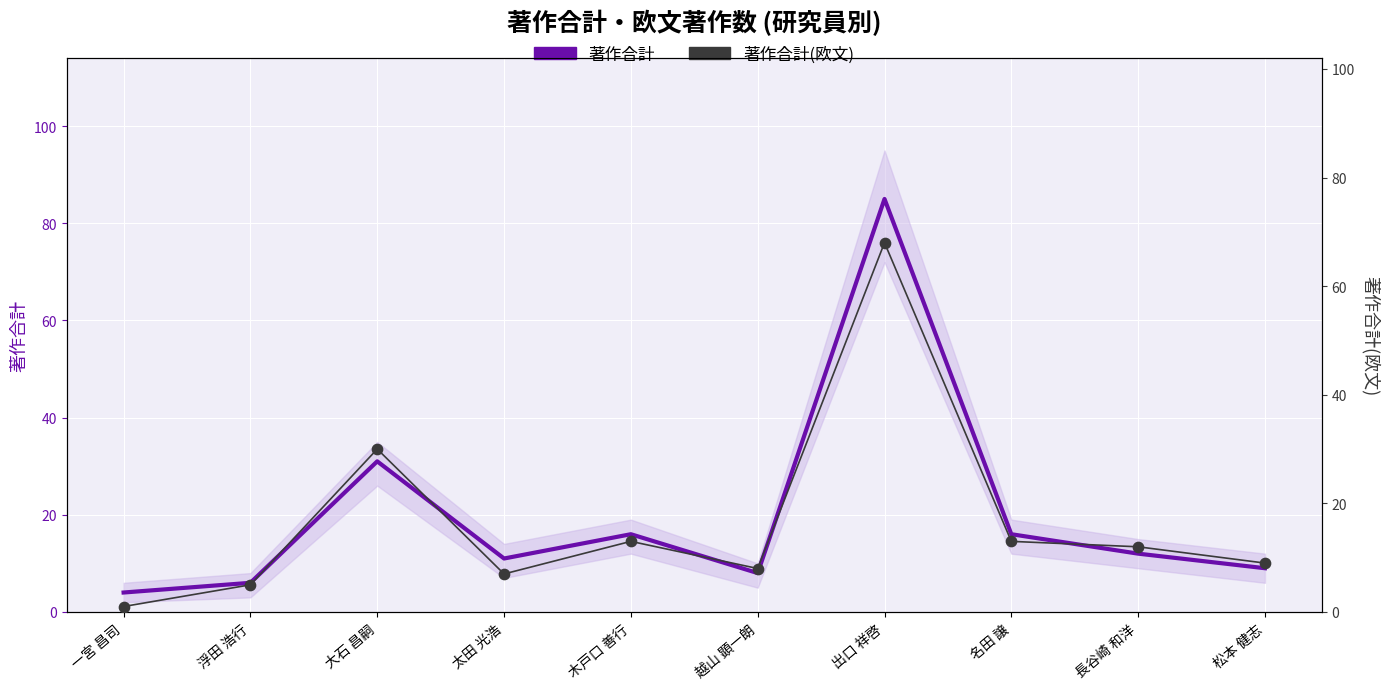

What are all the series names shown in the legend?

著作合計, 著作合計(欧文)